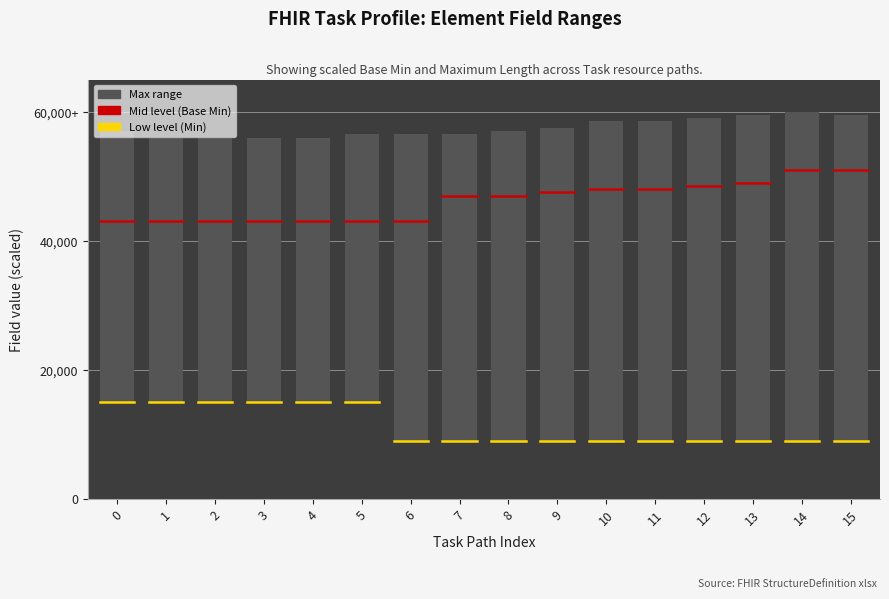

Where is the data nearest to the value 58000?

9